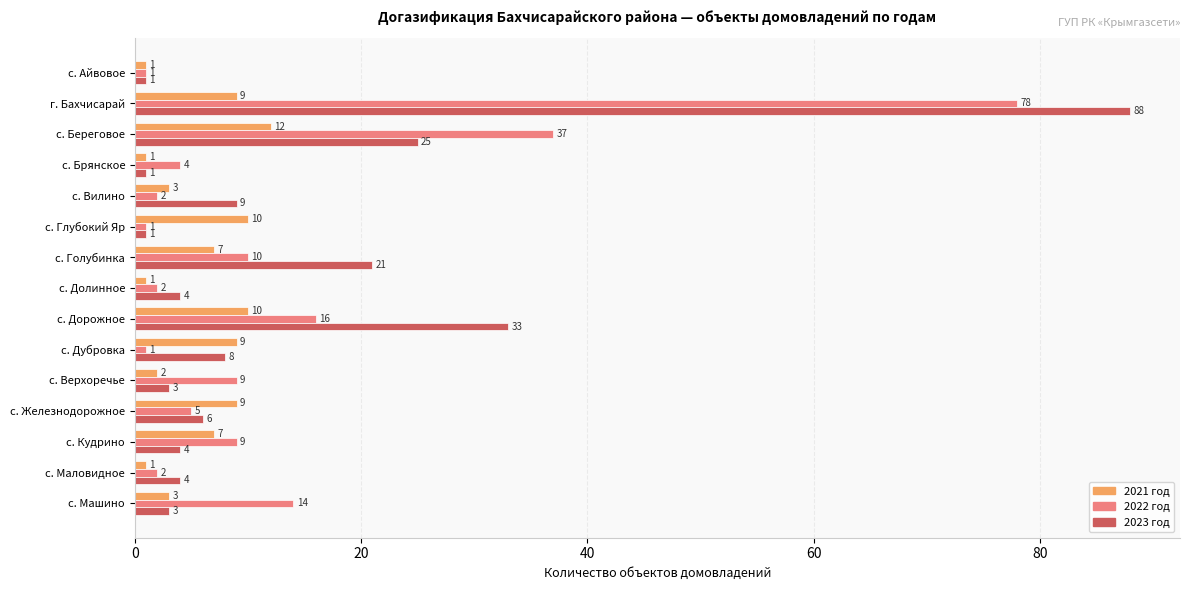

What is the greatest value displayed?

88